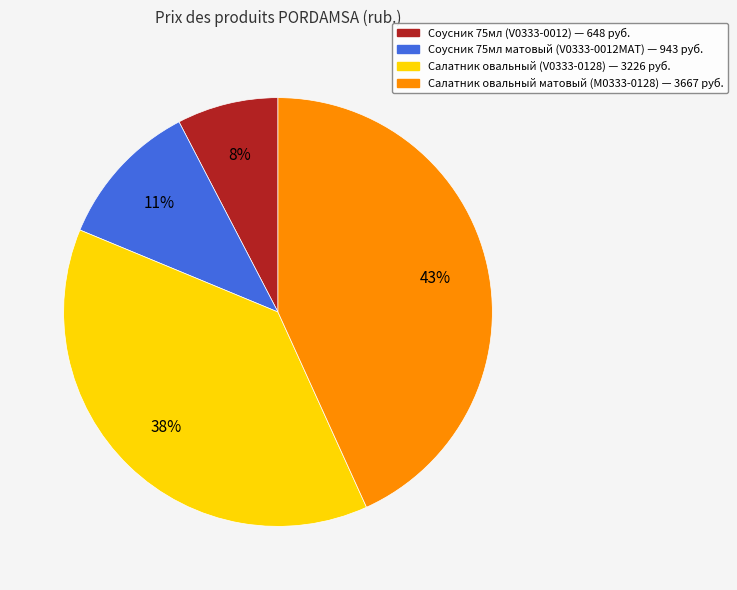

Does any single category account for the majority?

No